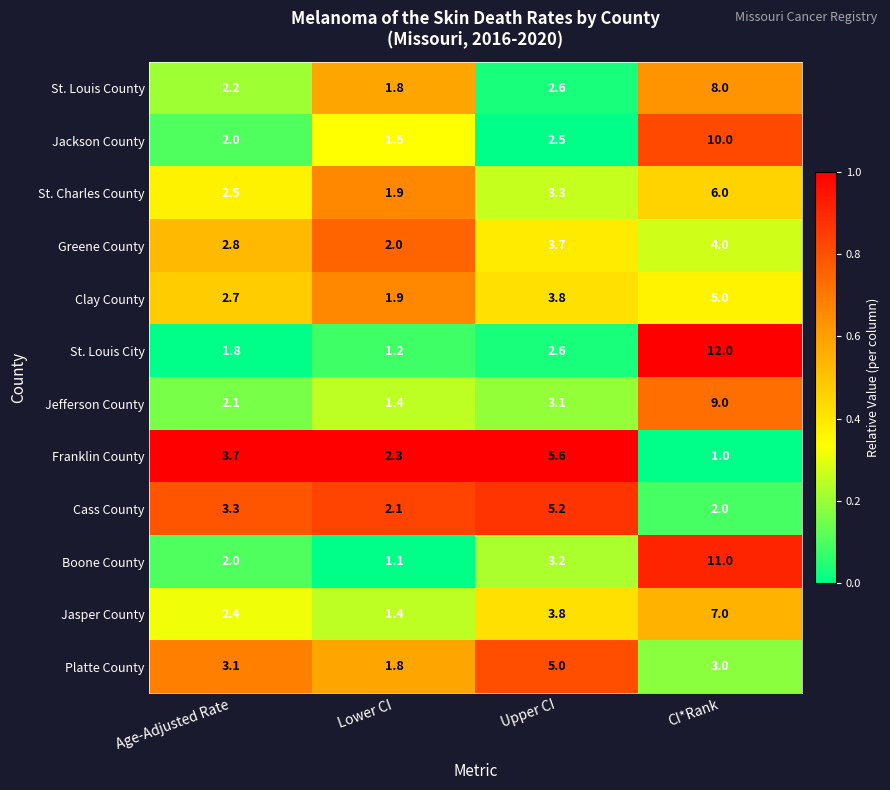

What is the average value of the Greene County series?

3.1